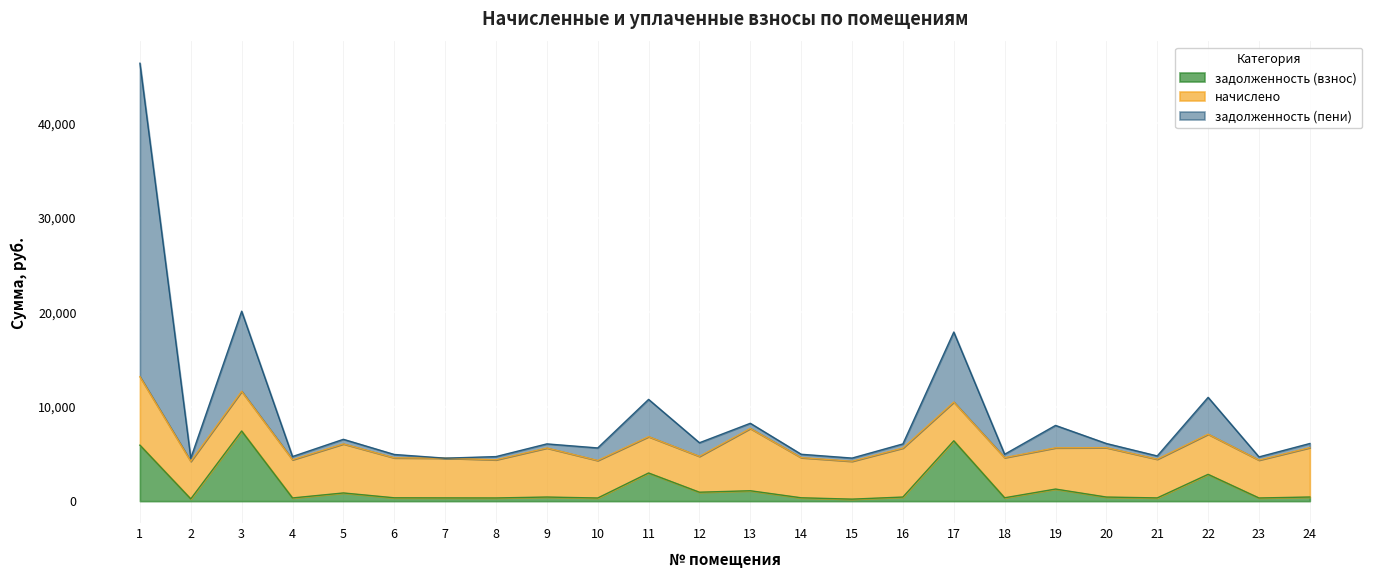

Between 11 and 16, which is larger?

11